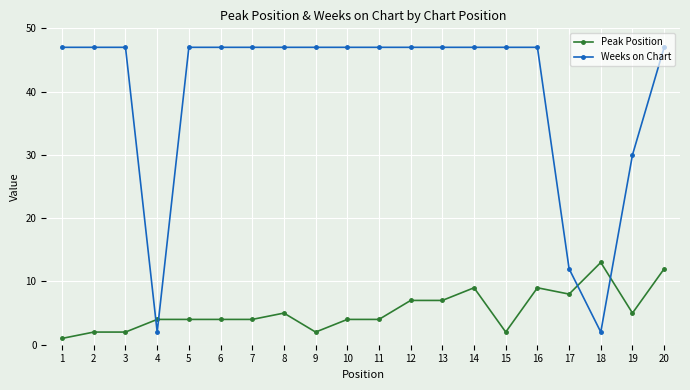

Which series has the largest range (max minus min)?

Weeks on Chart